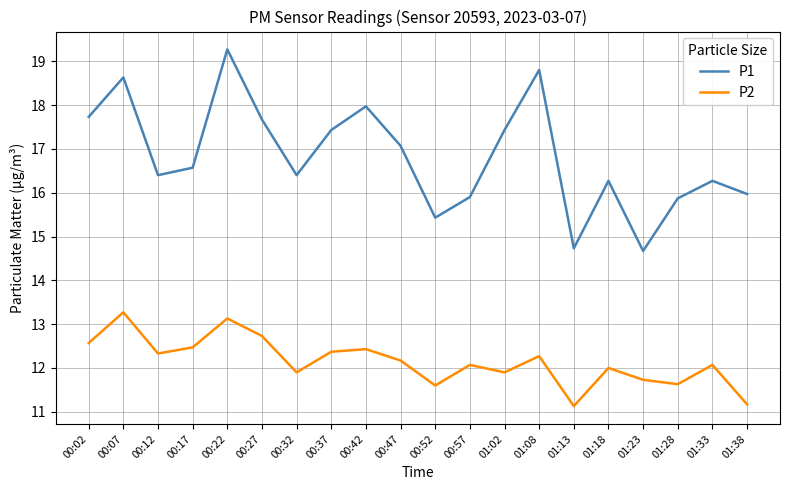

What is the average value of the P1 series?

16.8